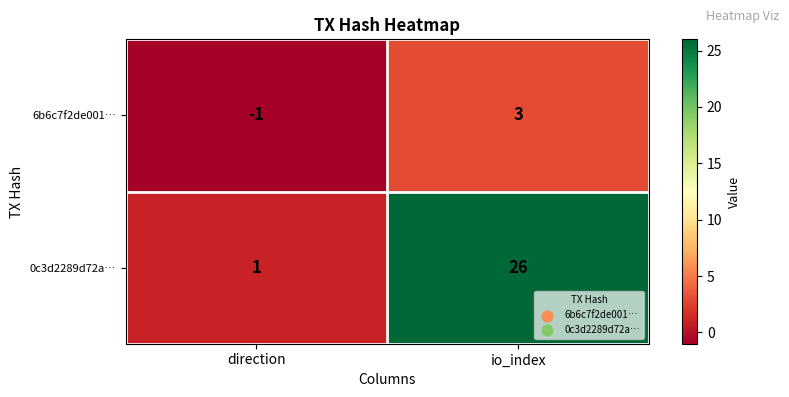

List the series in order of their overall mean, lowest first.

6b6c7f2de001…, 0c3d2289d72a…